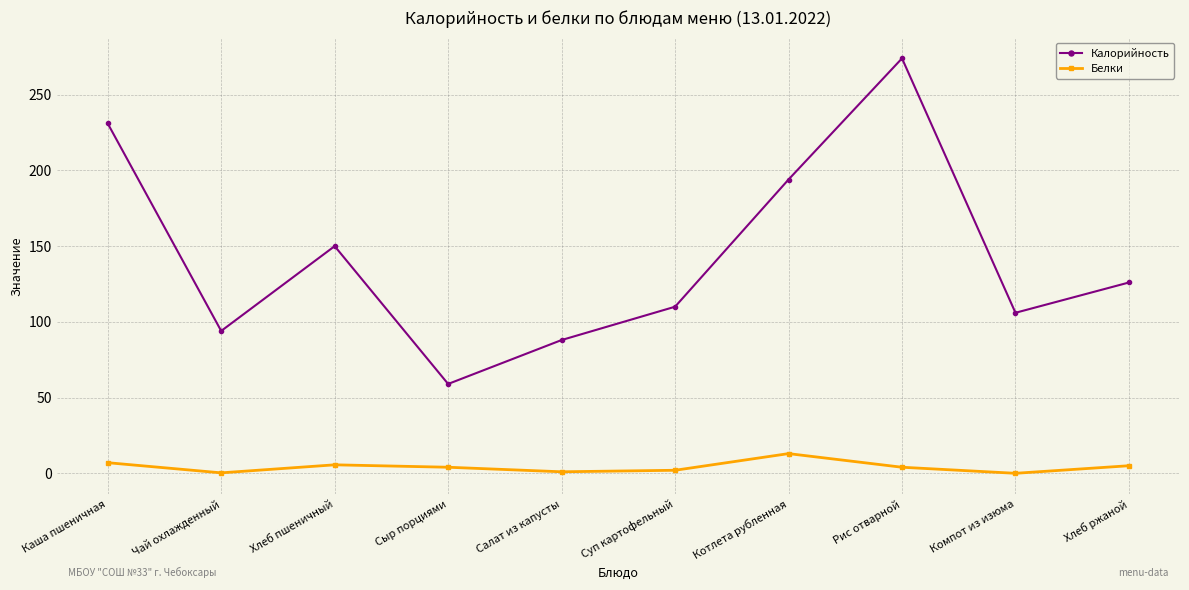

What is the maximum value for Белки?

13.0